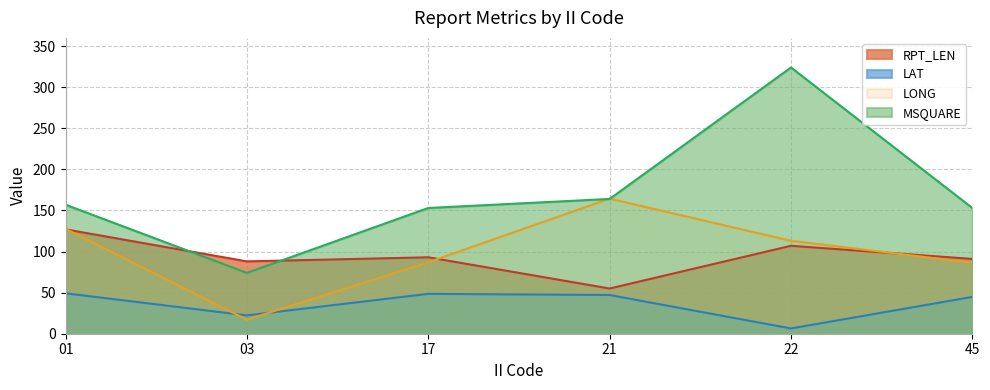

What is the difference between the maximum and minimum values in the RPT_LEN series?

72.0